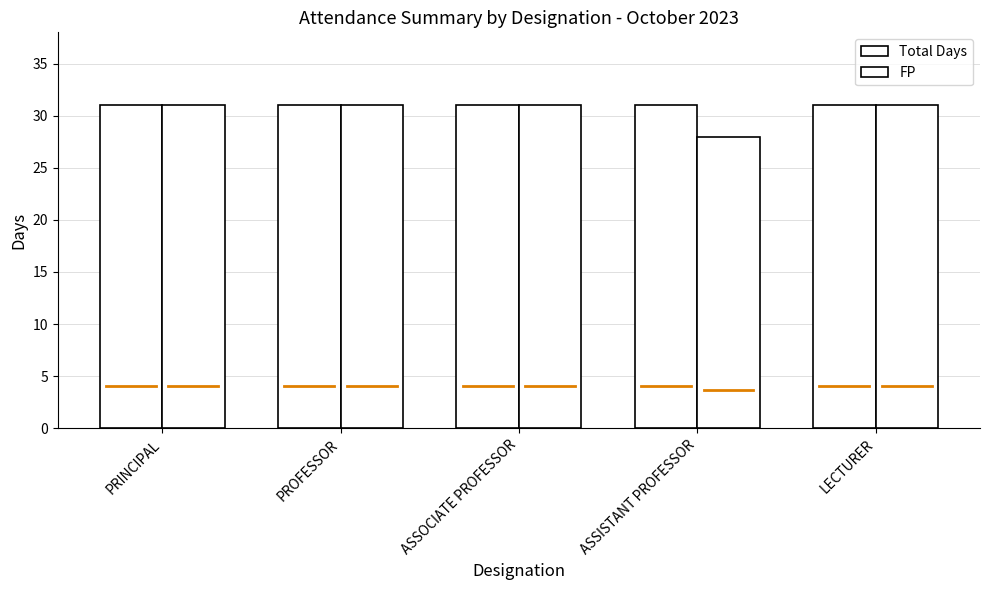

Are the bars horizontal?

No